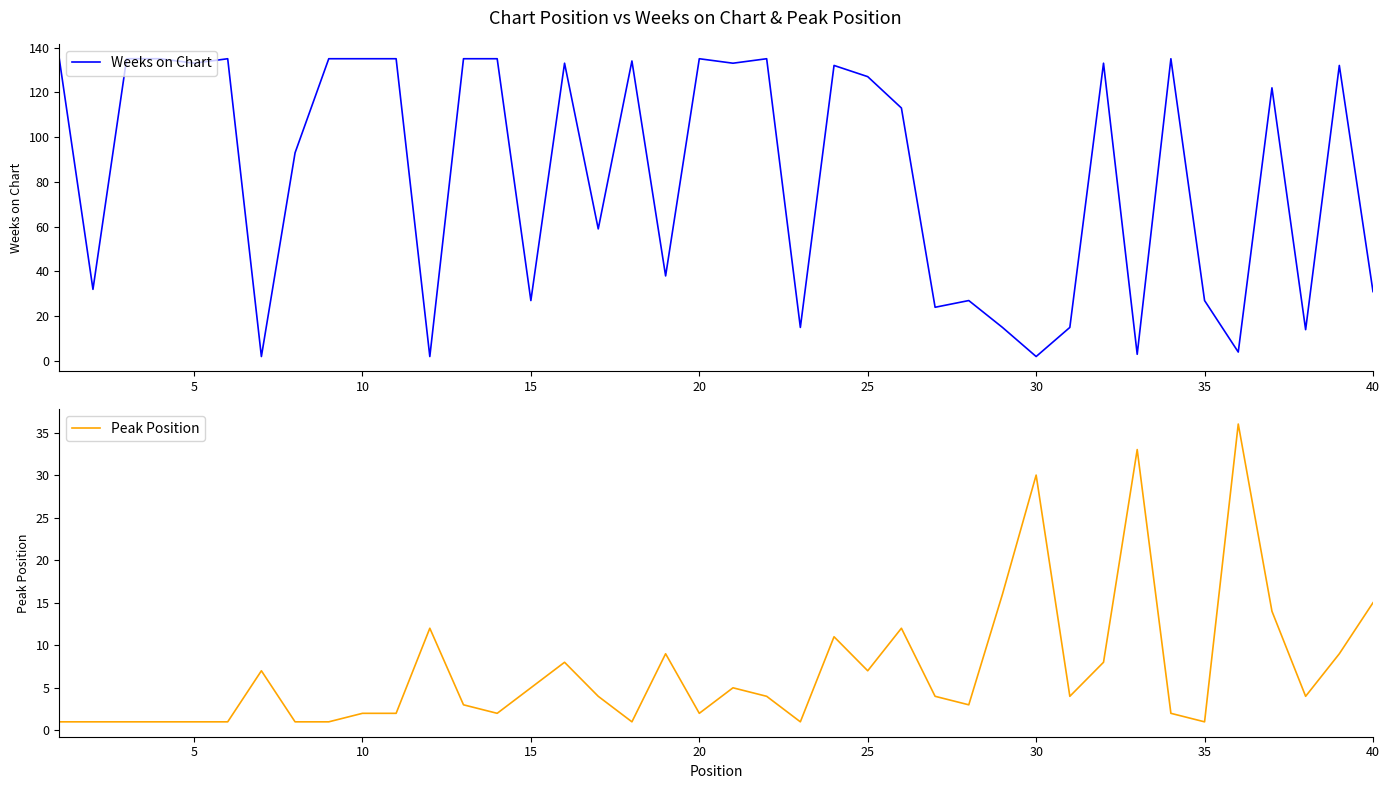

What is the approximate value of Peak Position at 35, to the nearest 10?

0